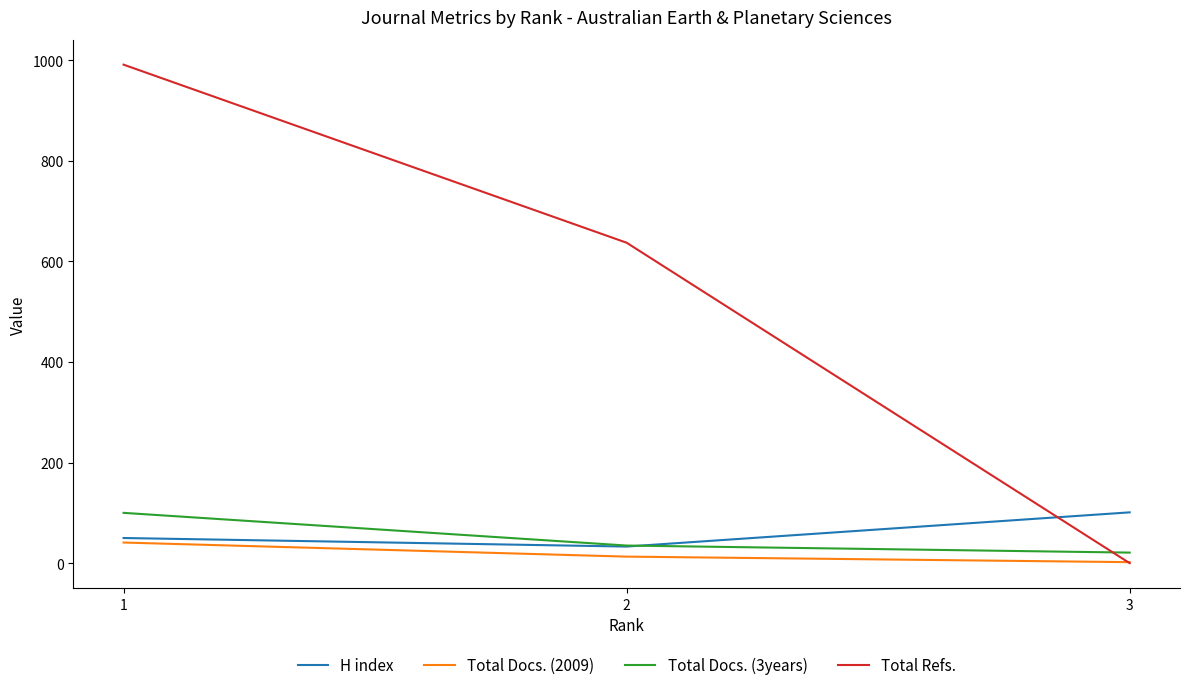

What is the highest value of the Total Refs. series?

991